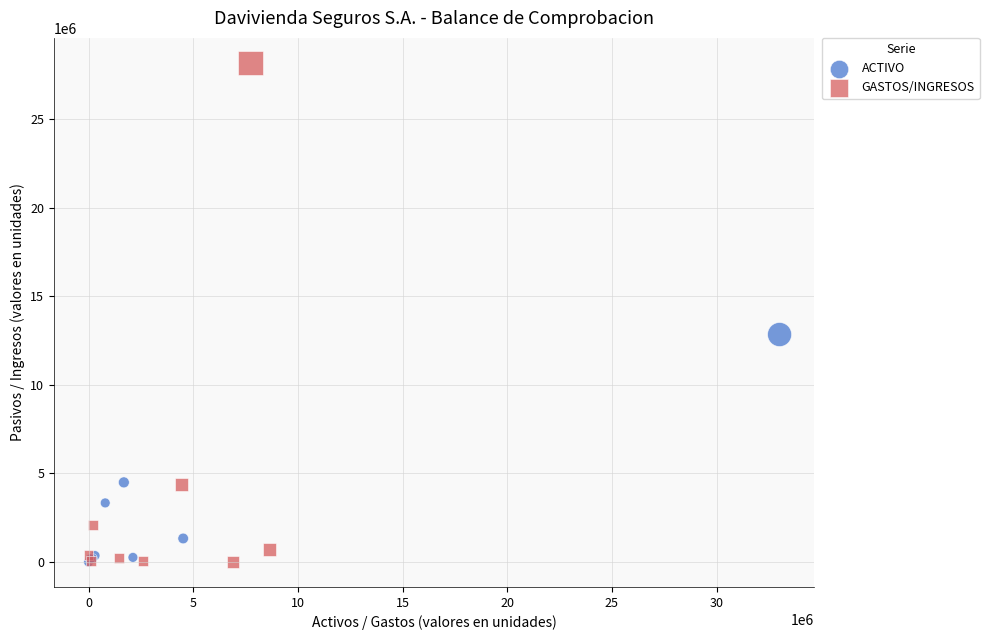

Which series contains the highest Y value?

GASTOS/INGRESOS